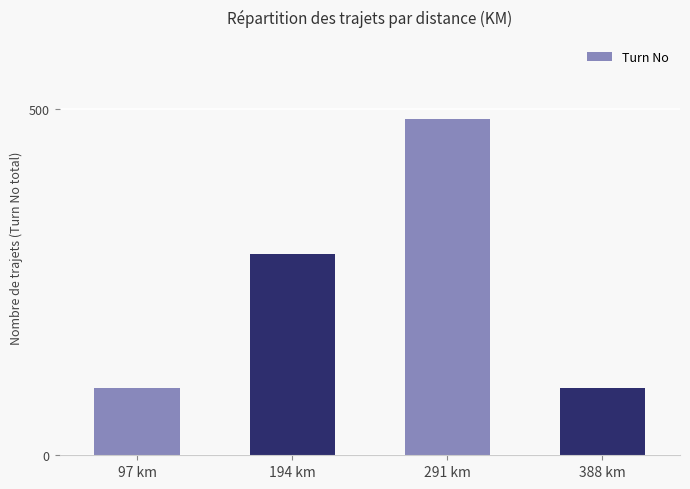

What is the smallest value displayed?

97